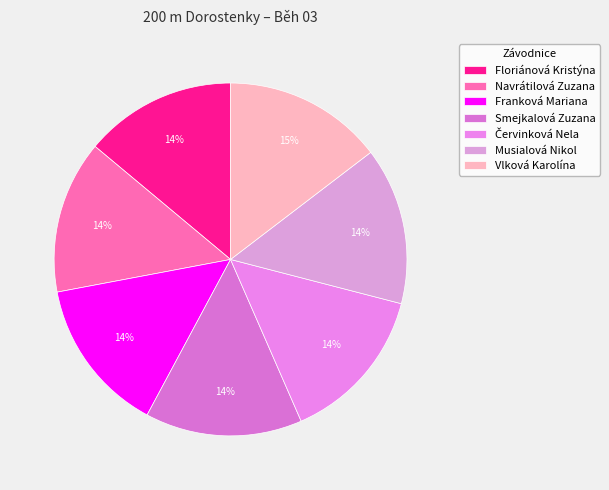

Does Smejkalová Zuzana represent more than half of the total?

No